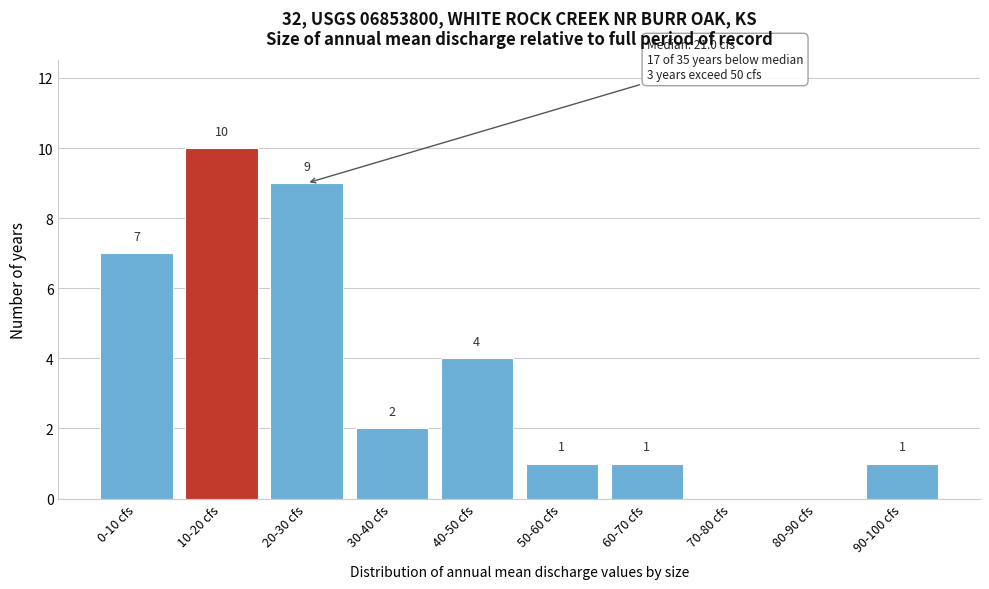

Reading right to left, extract all data points from this chart.

90-100 cfs=1	80-90 cfs=0	70-80 cfs=0	60-70 cfs=1	50-60 cfs=1	40-50 cfs=4	30-40 cfs=2	20-30 cfs=9	10-20 cfs=10	0-10 cfs=7